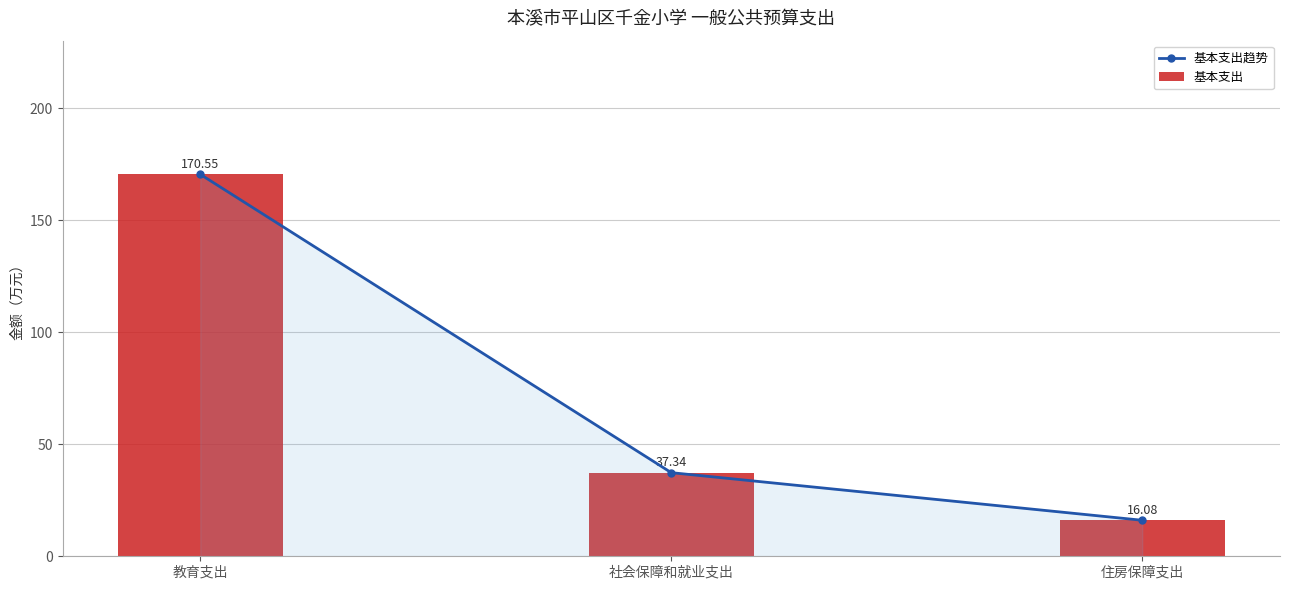

At 教育支出, list the series in order from largest to smallest.

基本支出趋势, 基本支出